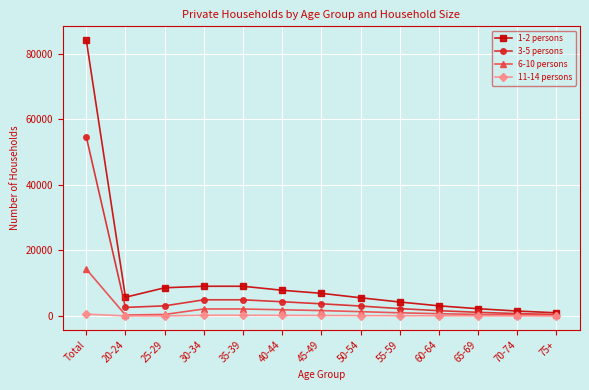

Is this an area chart (filled region under the line)?

No